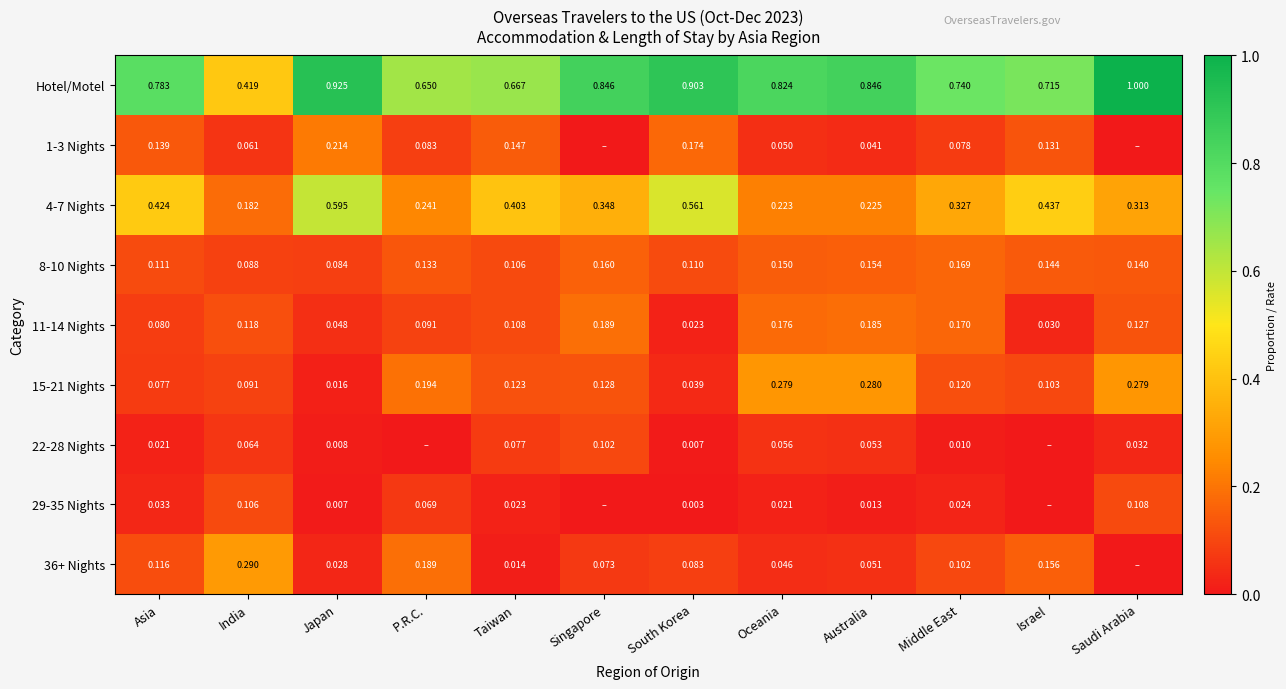

What is the total value across all series at Asia?

1.8